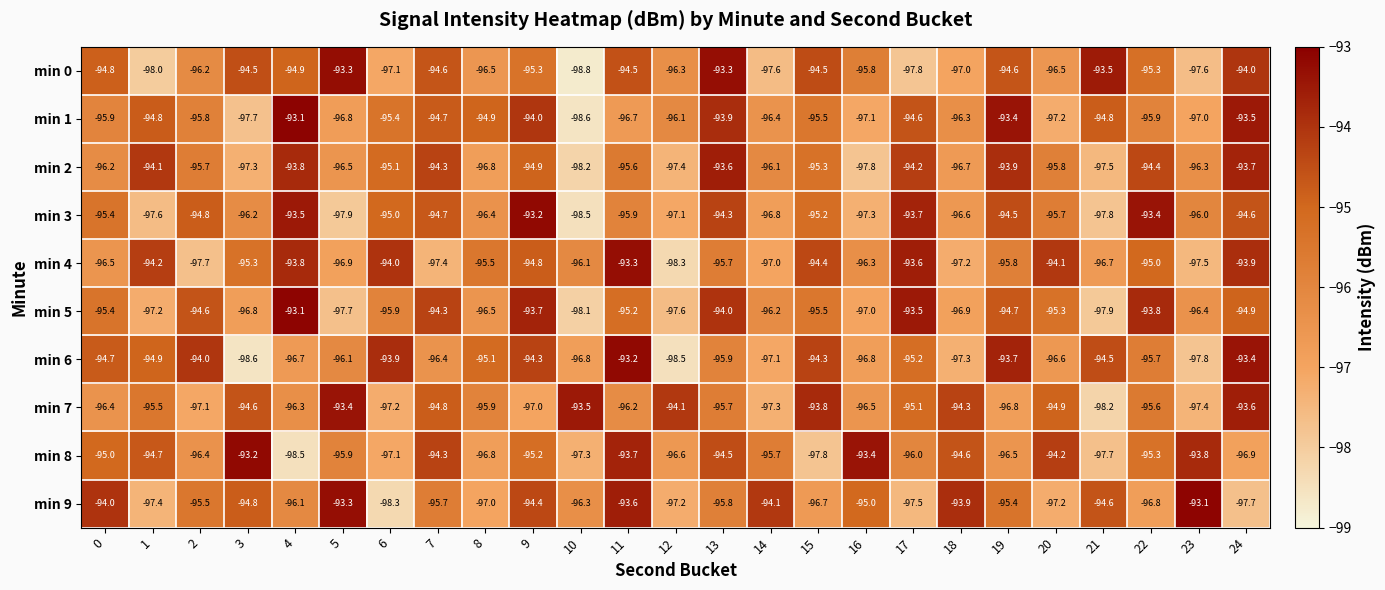

Rank the series at 3 from lowest to highest value.

min 6, min 1, min 2, min 5, min 3, min 4, min 9, min 7, min 0, min 8